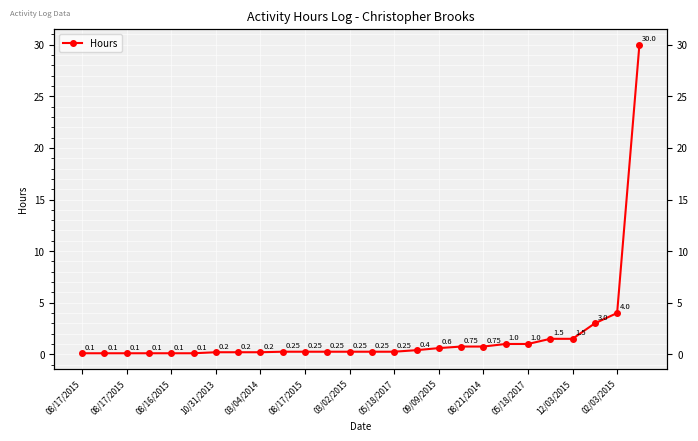

Is it true that the value at 15 is 0.1?

False